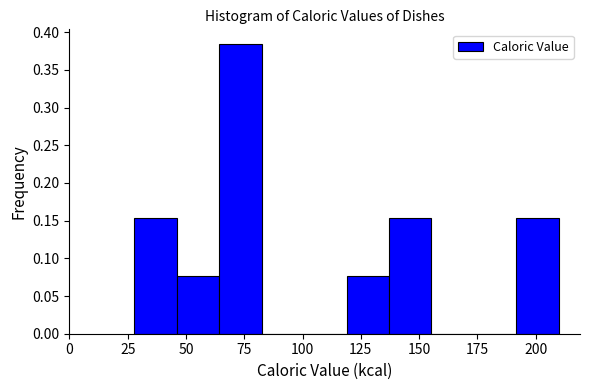

Around what value on the x-axis is the tallest bar? Give the approximate position of its centre, as read against the axis.

75